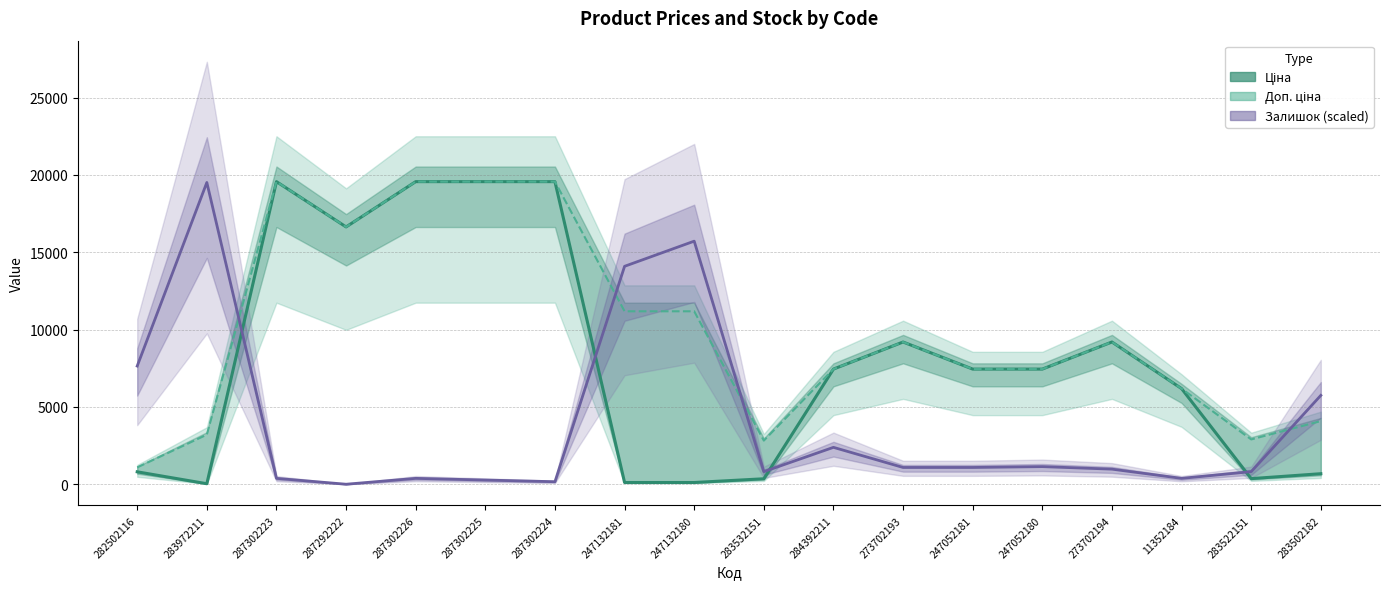

True or false: Залишок (scaled) has a value of 480.9 at 273702194.

False